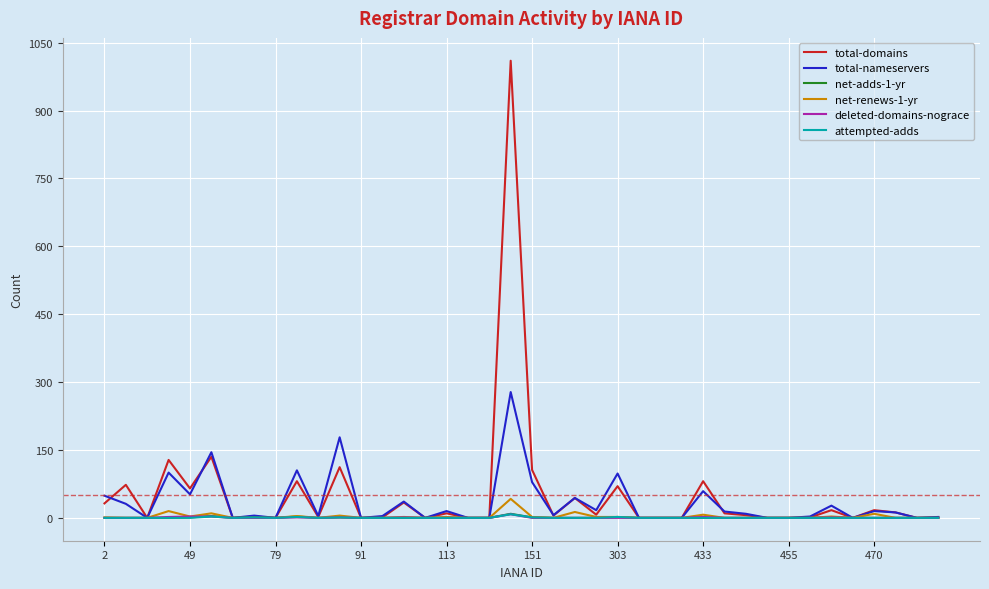

Which series has the widest spread of values?

total-domains